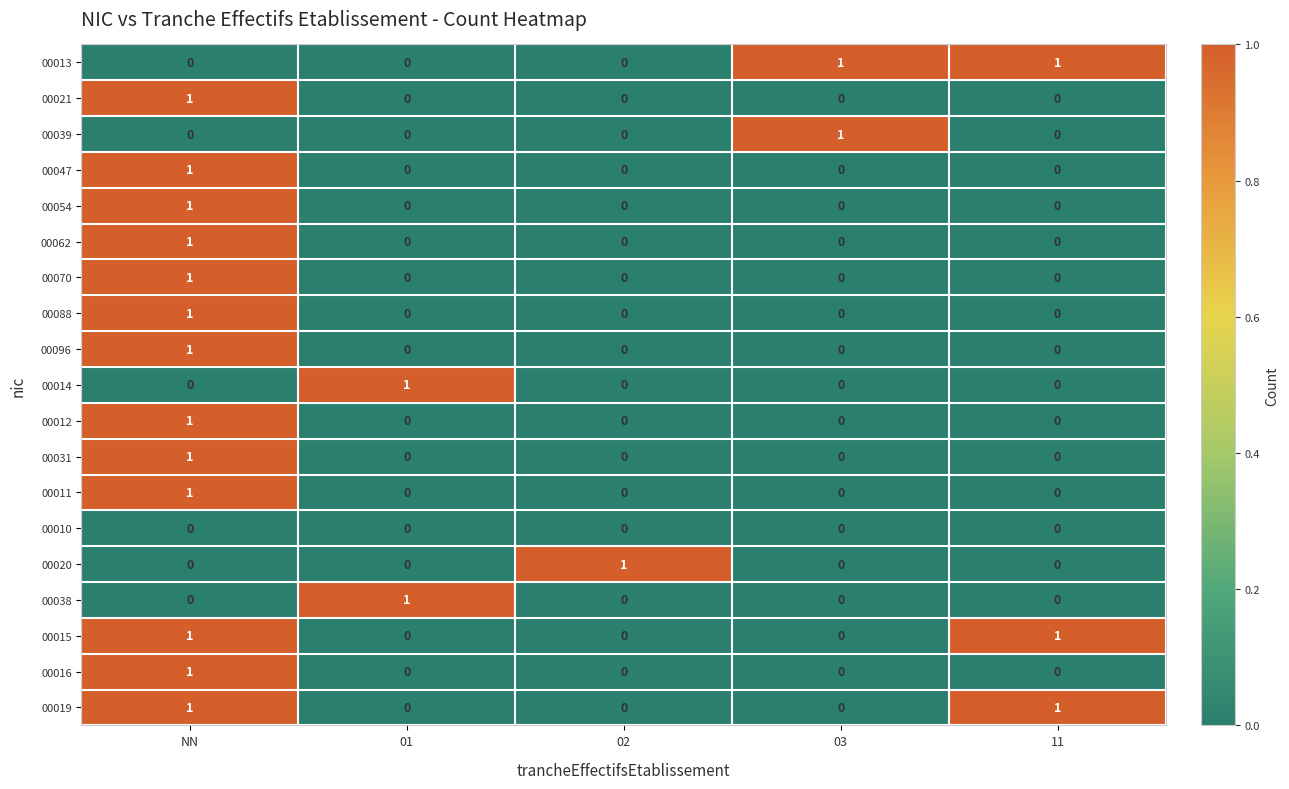

How many 00070 values are between 0 and 1?

5